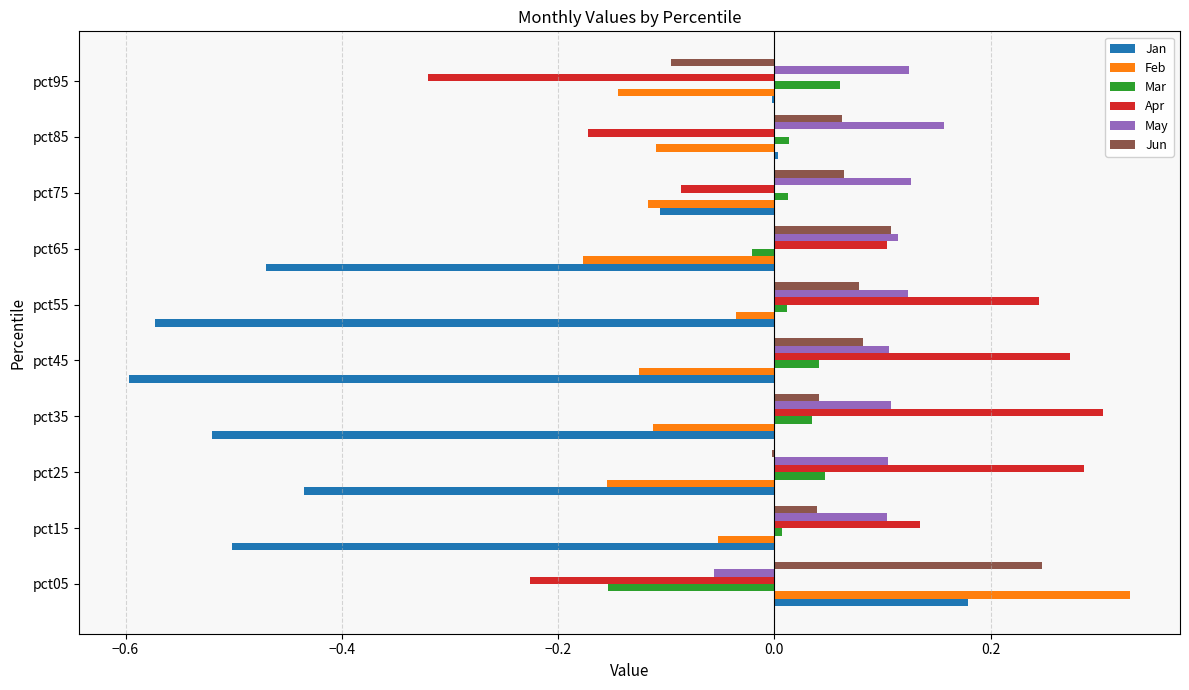

Between pct05 and pct85, which series saw the biggest shift?

Feb